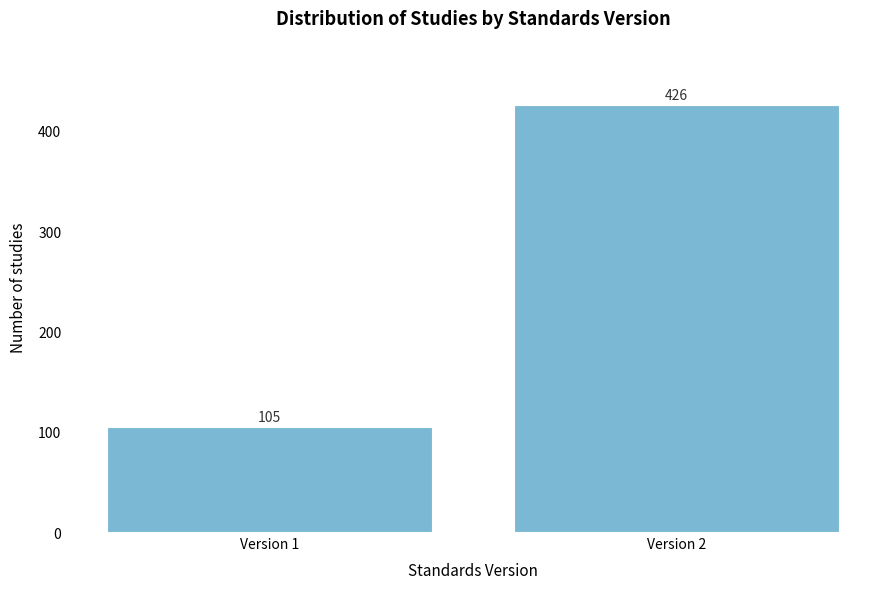

Reading right to left, what are all the values shown in this chart?

426	105